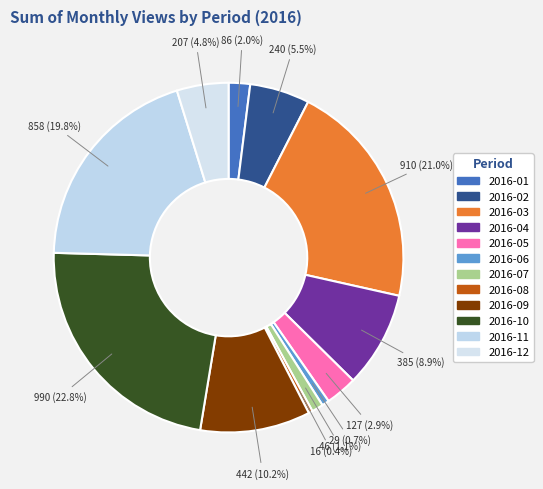

Count the number of slices in the pie.

12